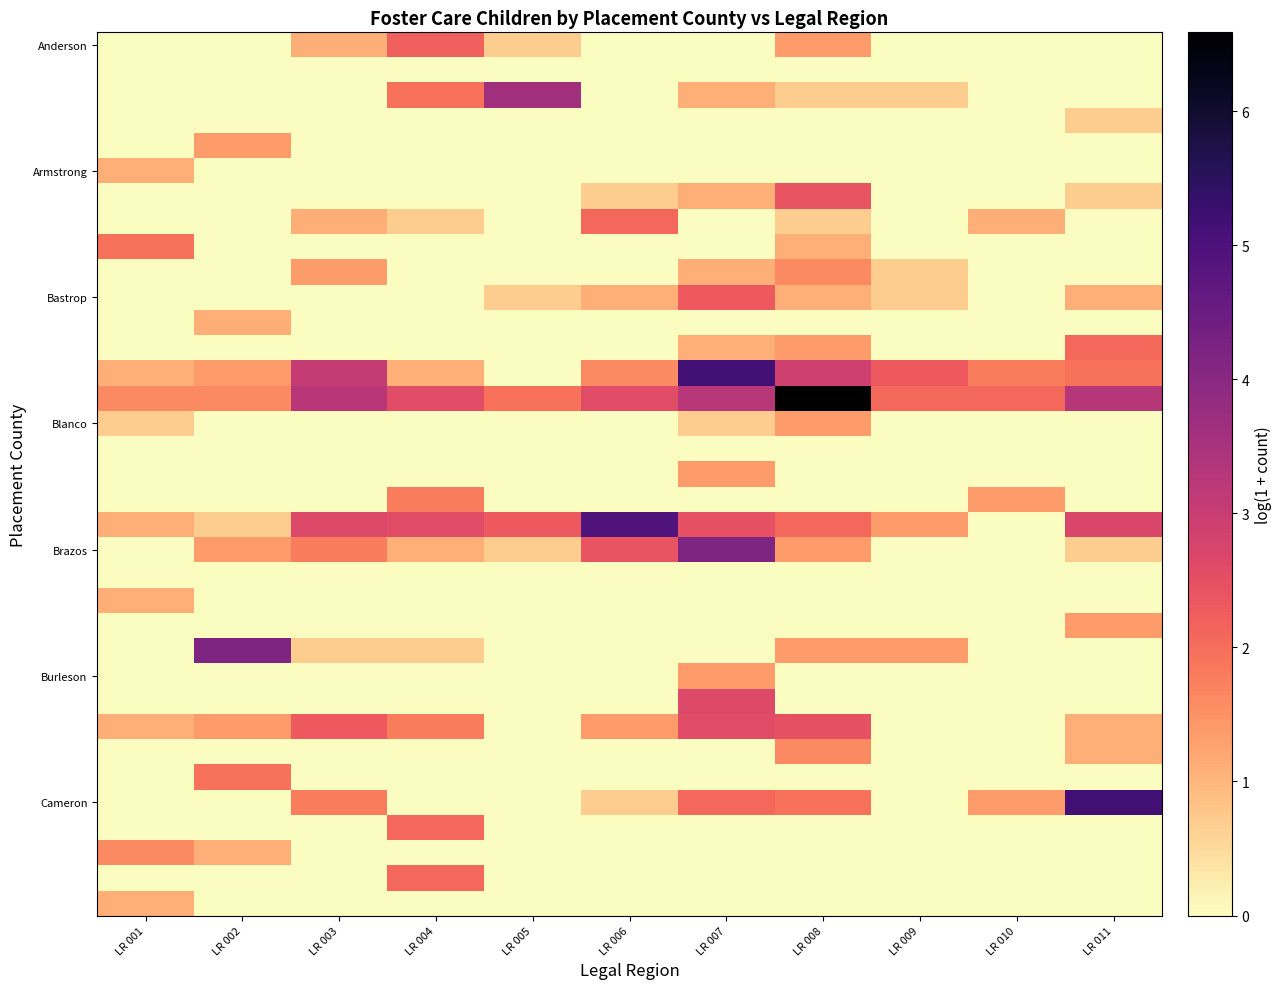

What is the spread (max minus min) of values at LR 009?

2.3